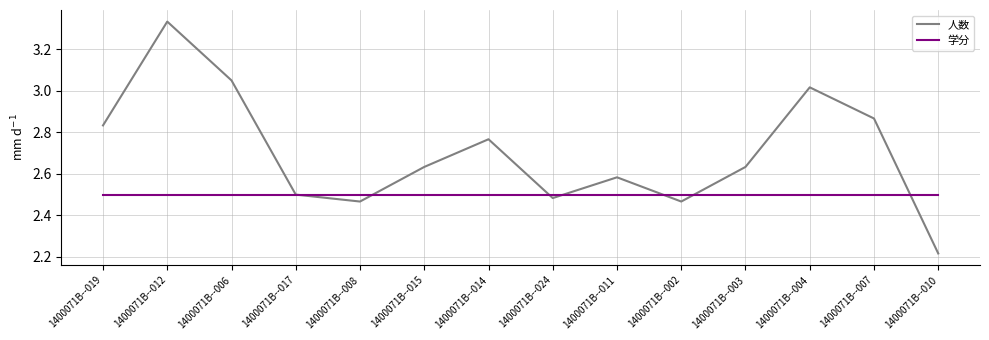

Where is 人数 nearest to the value 2?

1400071B--010